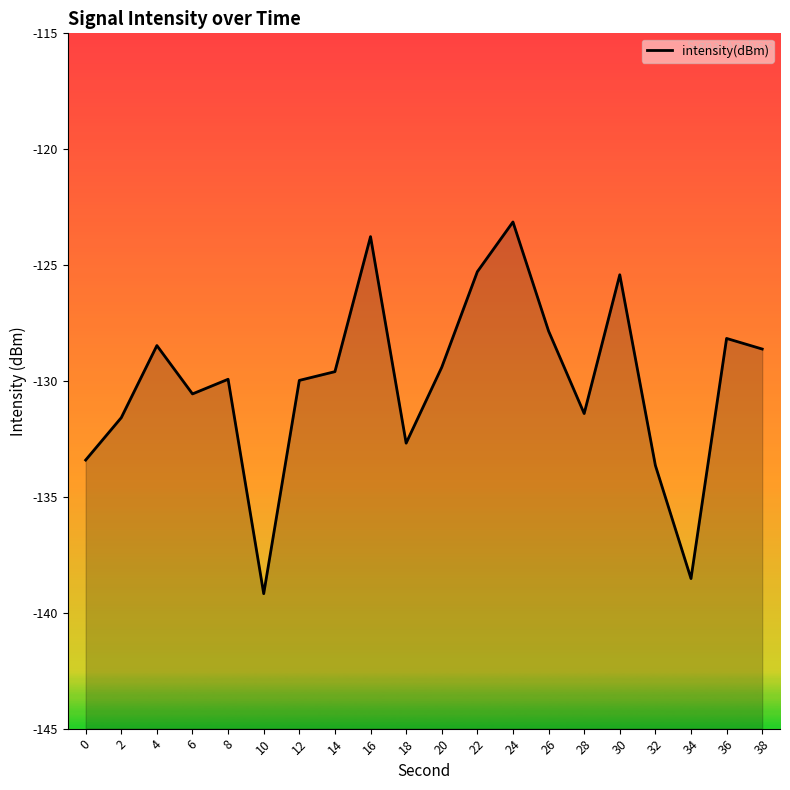

What is the sum of the values at 38 and 12?

-258.6